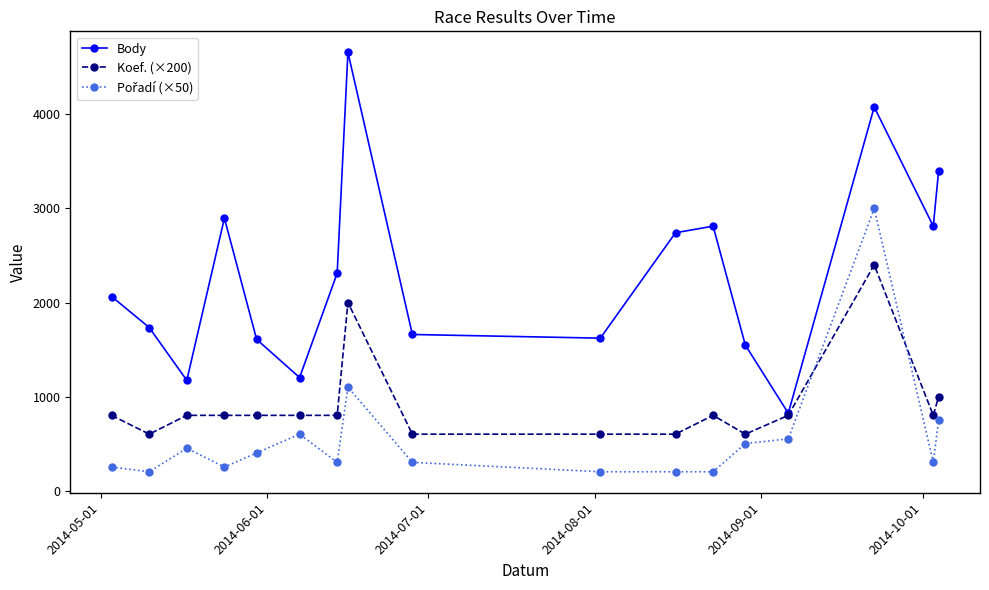

What is the value of the Body point at the 13th from the left?

1548